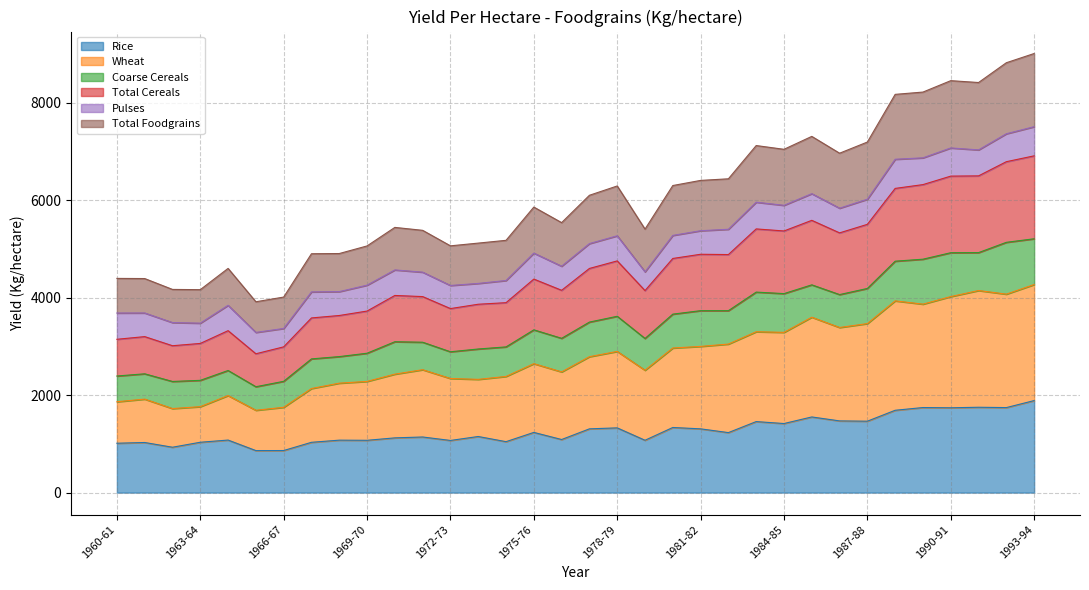

At how many categories does at least one series exceed 3997?

33